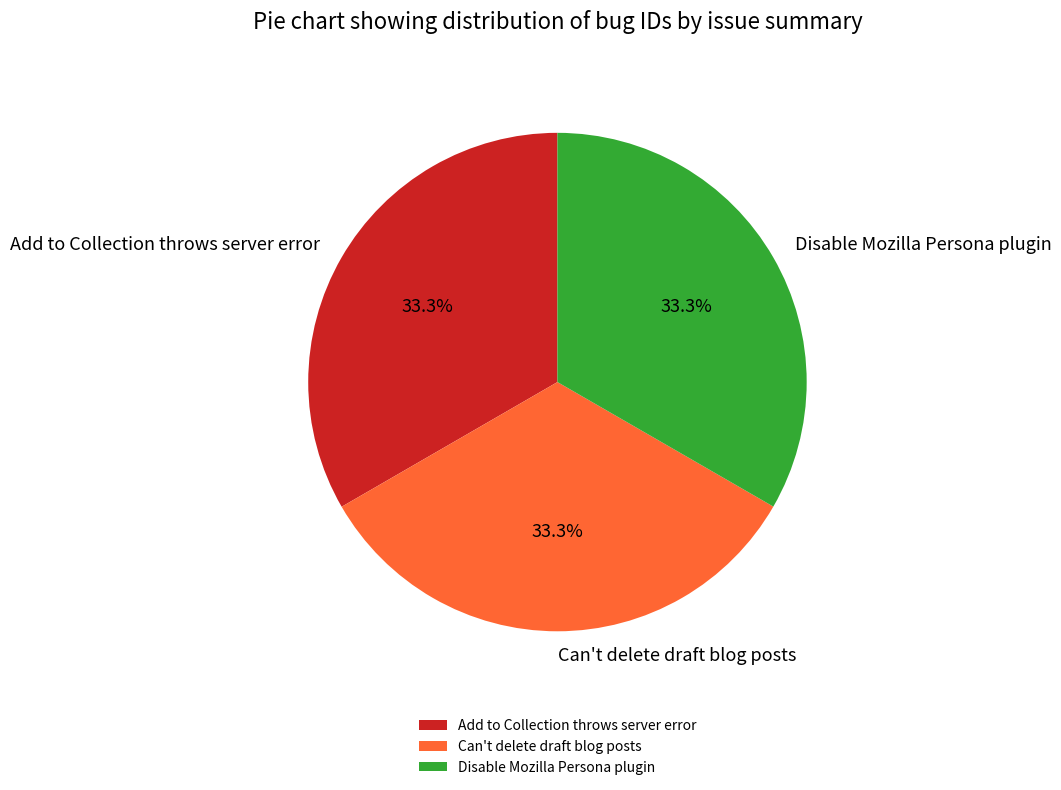

Approximately how many times larger is the value at Can't delete draft blog posts compared to Disable Mozilla Persona plugin?

1.0